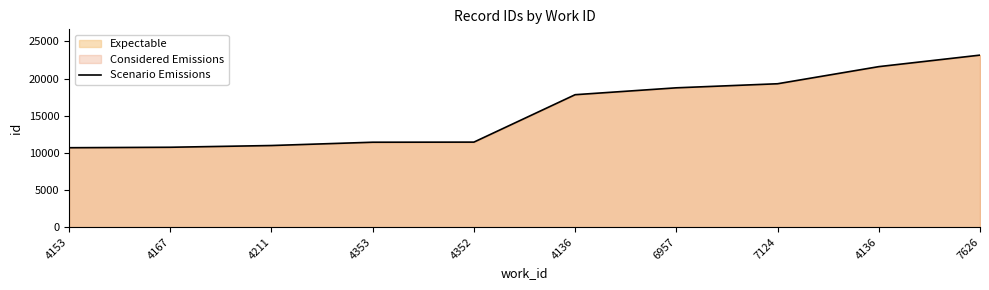

What is the difference between the maximum and minimum values?

12475